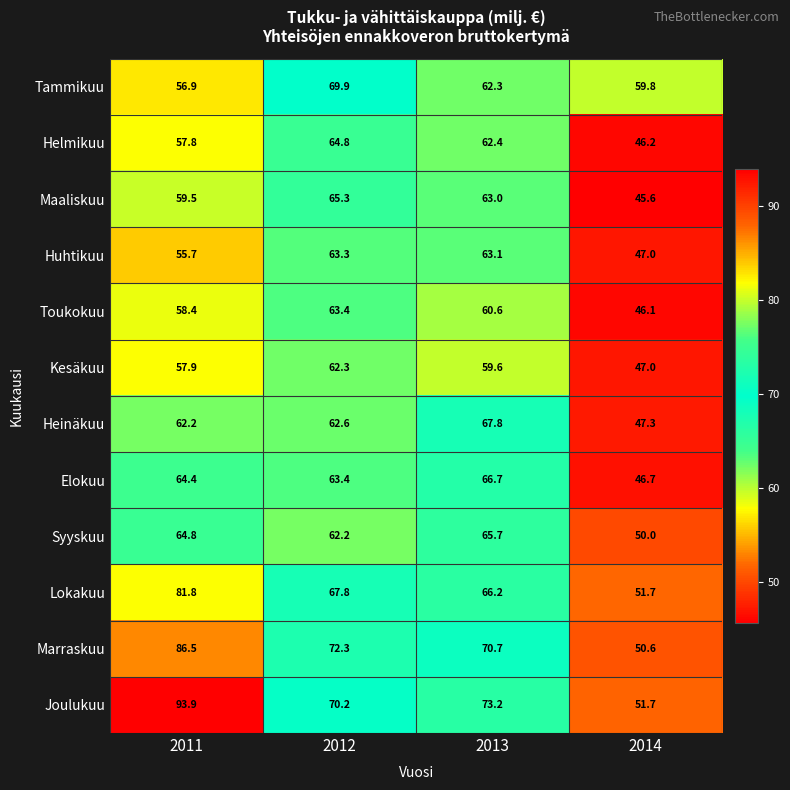

At which label is Joulukuu closest to 72?

2013